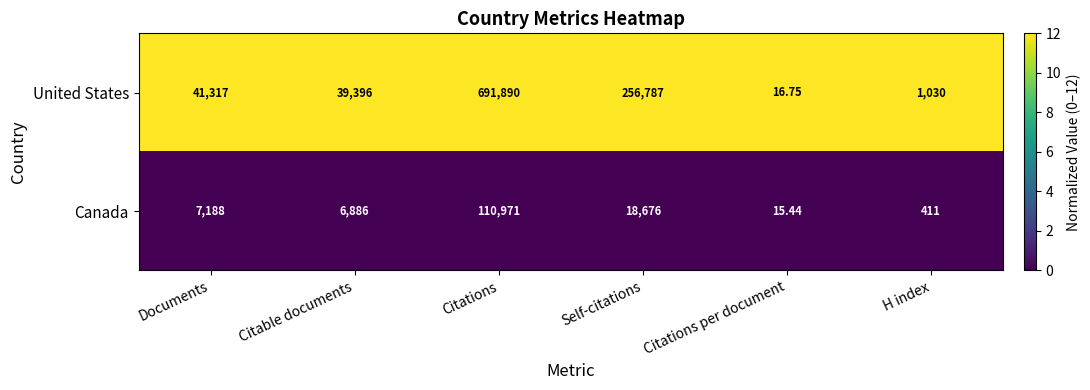

Which series changed the most between Documents and Citations per document?

United States